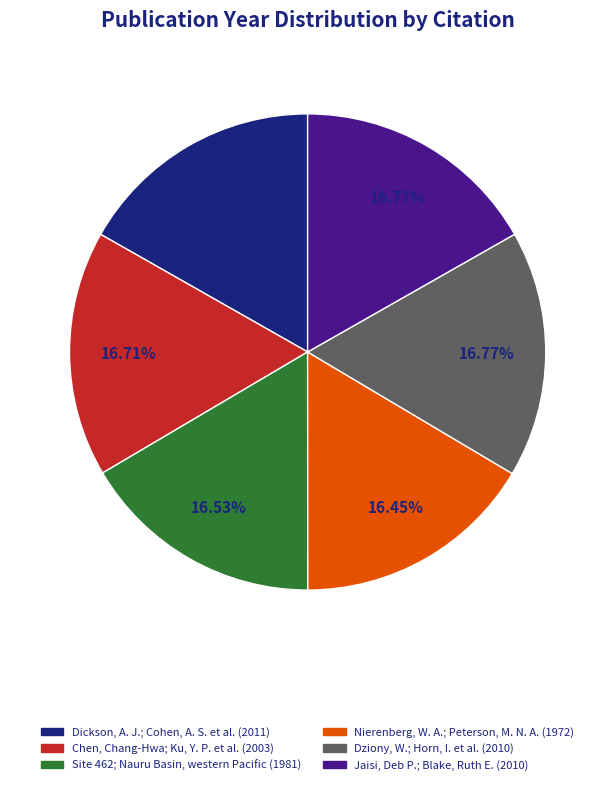

Combined, do Chen, Chang-Hwa; Ku, Y. P. et al. and Dziony, W.; Horn, I. et al. account for over 50%?

No